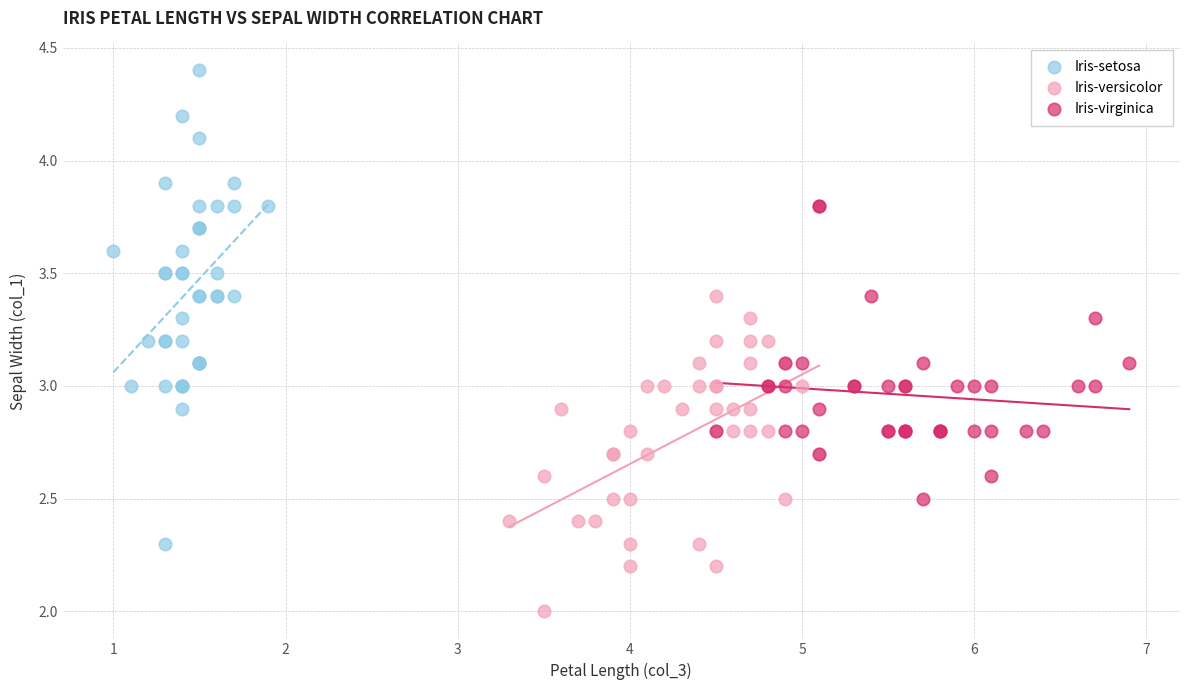

What are all the series names shown in the legend?

Iris-setosa, Iris-versicolor, Iris-virginica